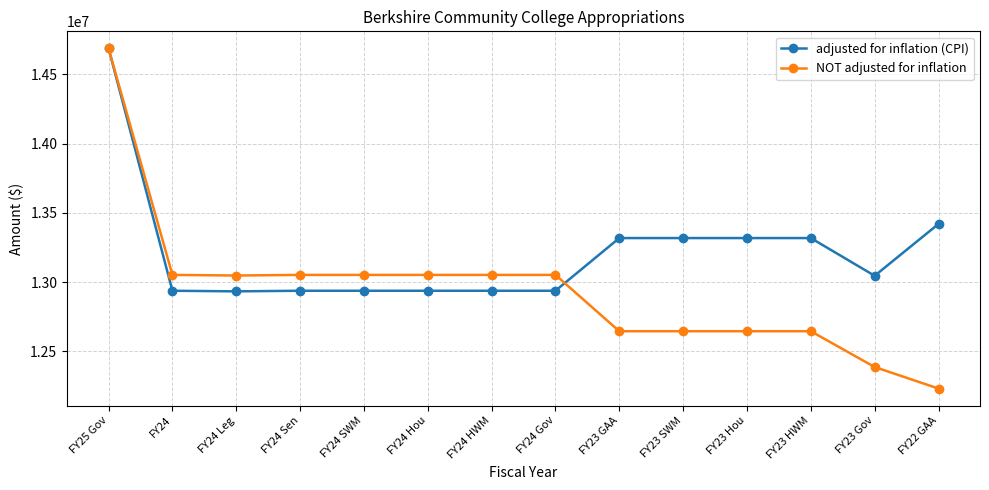

What value does the NOT adjusted for inflation series have at FY25 Gov, to the nearest 10?

14687570